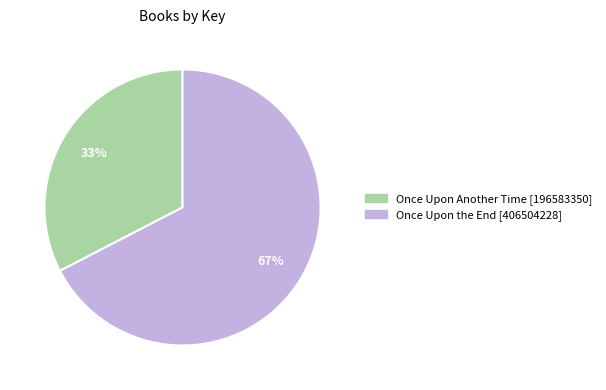

Which category has the biggest portion of the pie?

Once Upon the End [406504228]